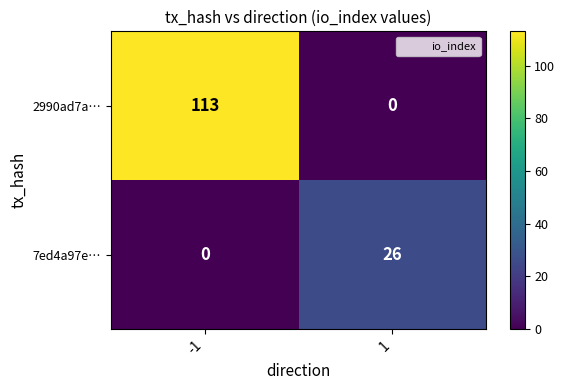

Count the number of categories in the chart.

2